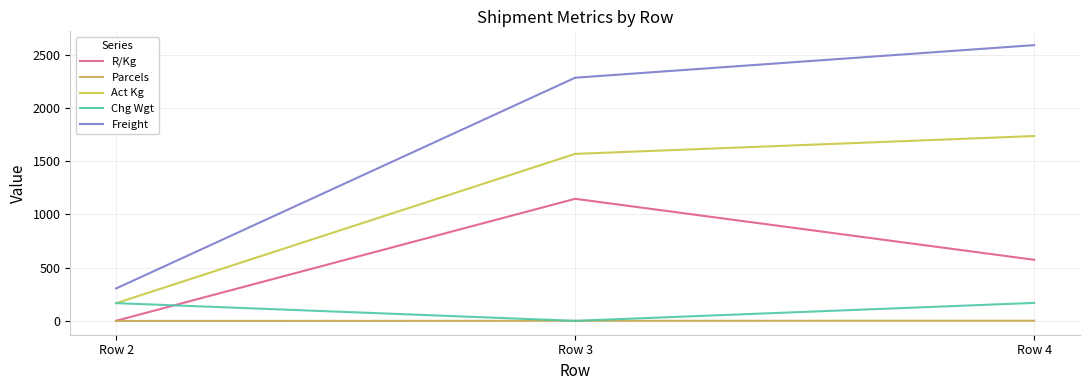

At how many categories does at least one series exceed 1440?

2